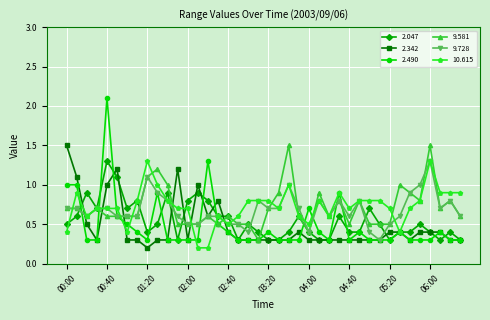

Which series has the widest spread of values?

2.490